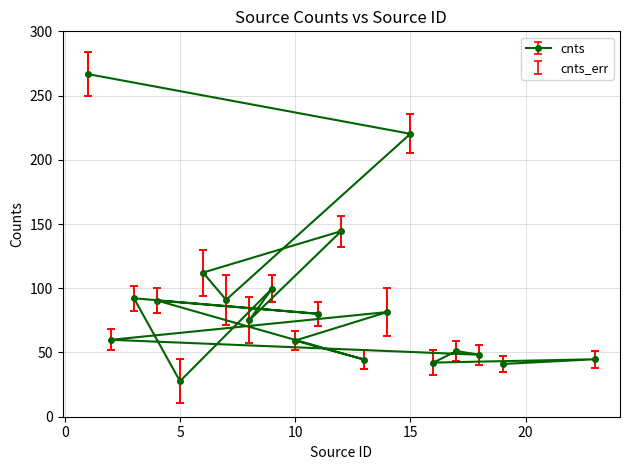

Approximately how many times larger is the value at 6 compared to 16?

2.7